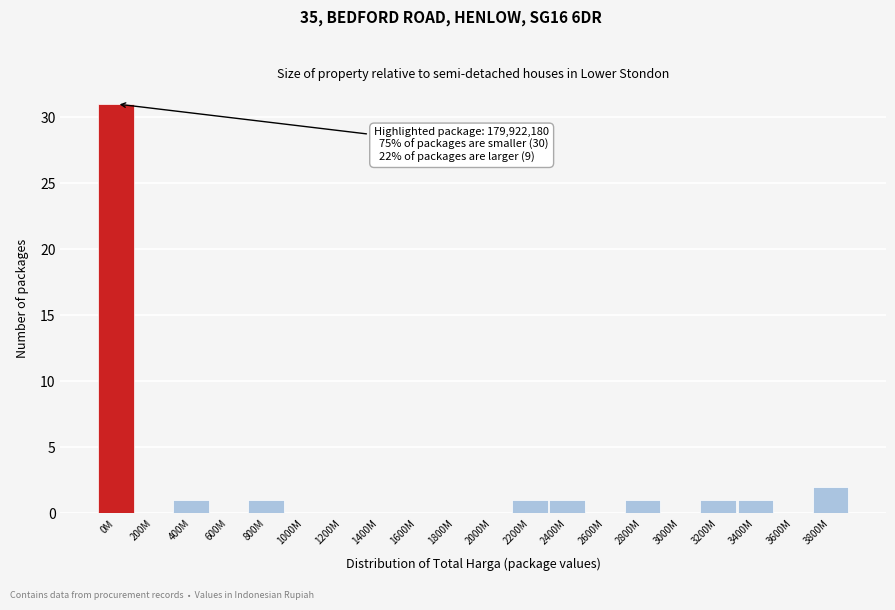

Reading left to right, list all the values displayed in this chart.

0M=31	200M=0	400M=1	600M=0	800M=1	1000M=0	1200M=0	1400M=0	1600M=0	1800M=0	2000M=0	2200M=1	2400M=1	2600M=0	2800M=1	3000M=0	3200M=1	3400M=1	3600M=0	3800M=2